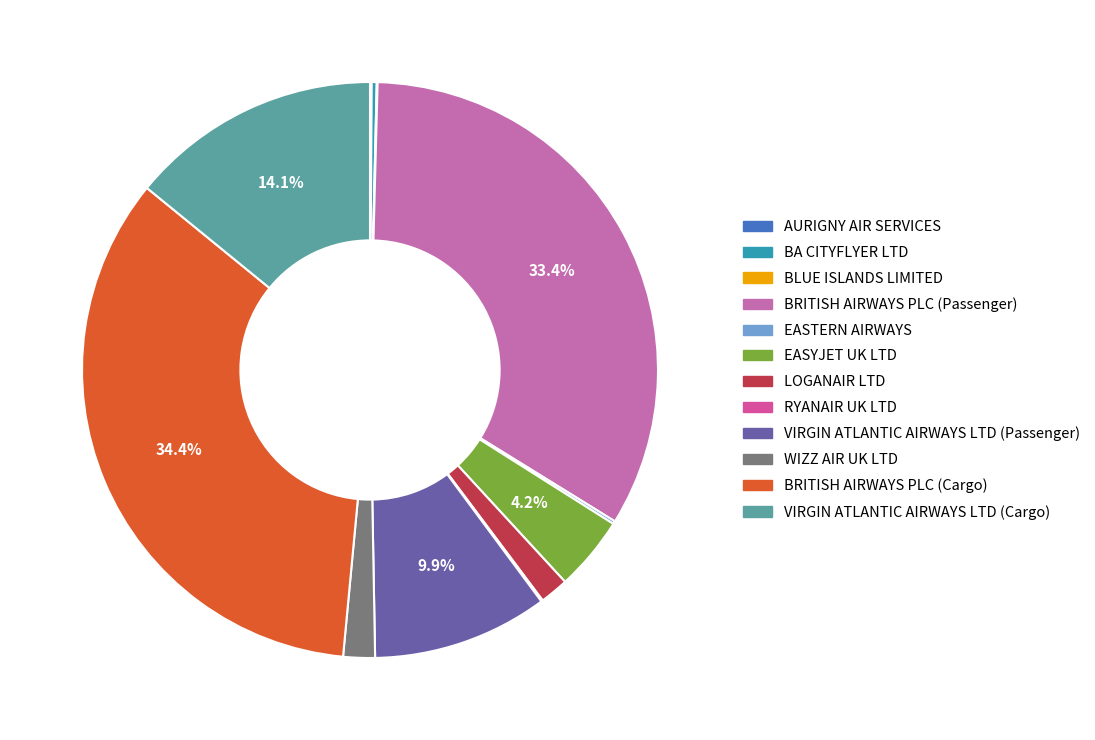

Which slice is the largest?

BRITISH AIRWAYS PLC (Cargo)